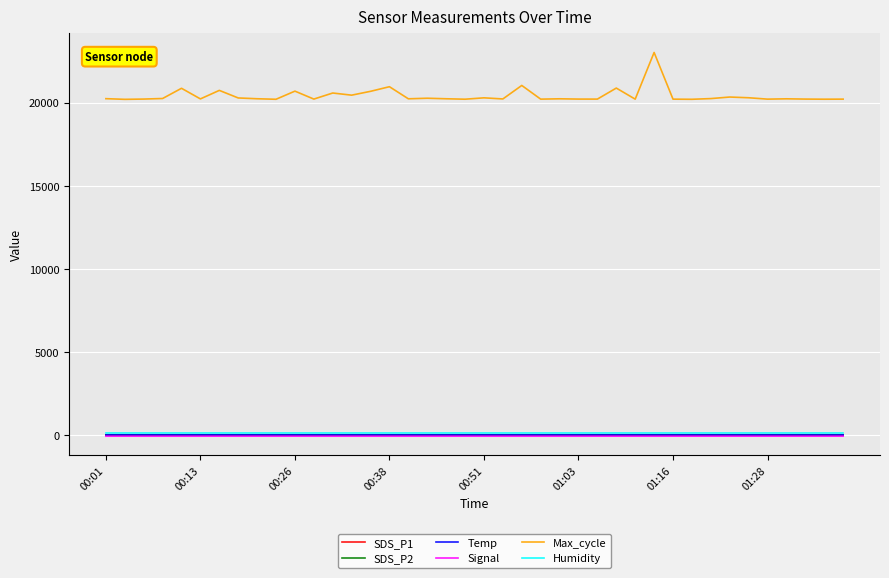

True or false: SDS_P1 and Max_cycle cross at least once.

False